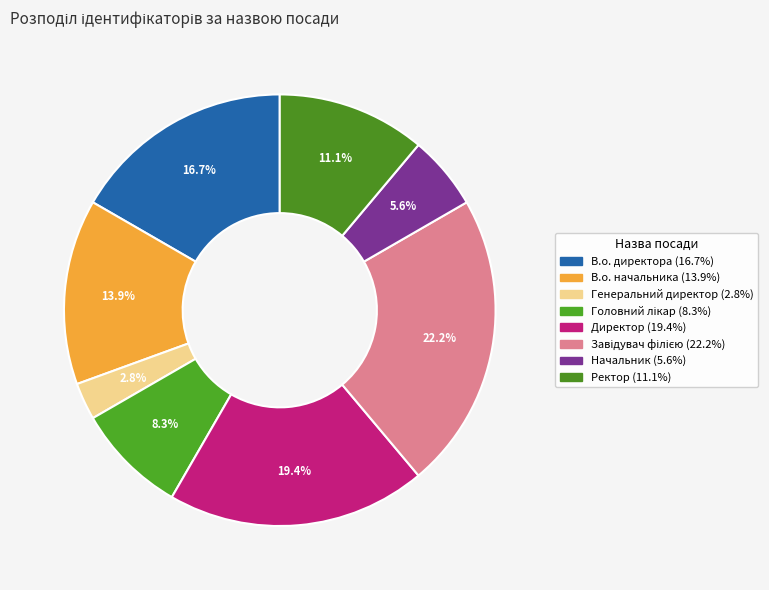

Which category has the smallest portion of the pie?

Генеральний директор